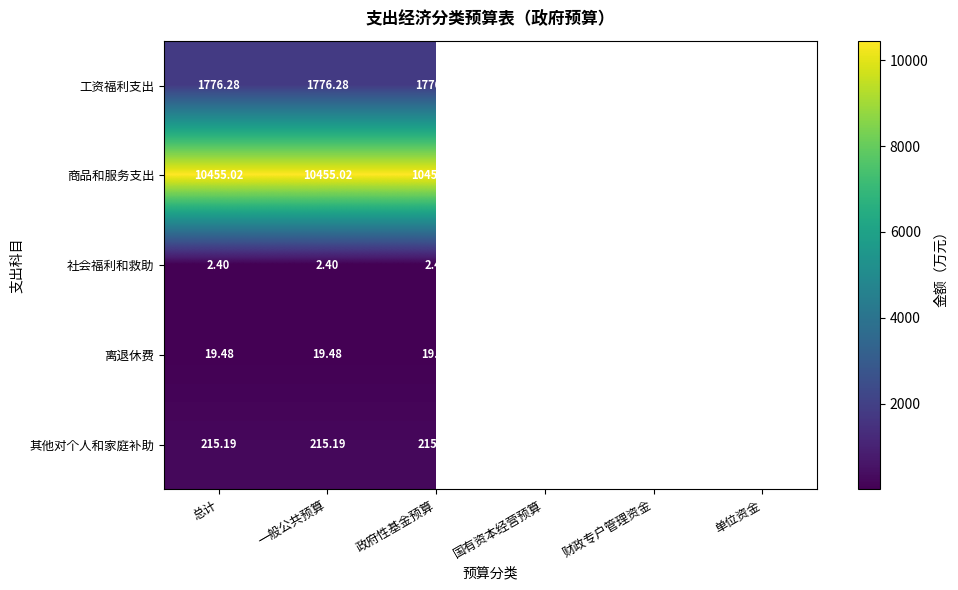

Read the 工资福利支出 value at 政府性基金预算.

1776.3